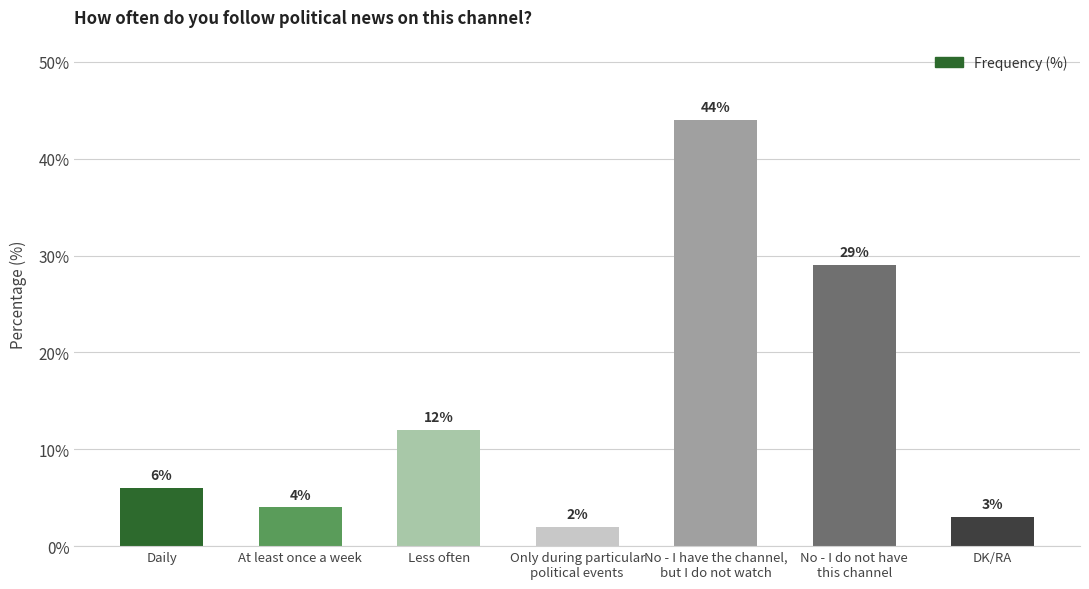

Read the value at Daily, to the nearest 5.

5